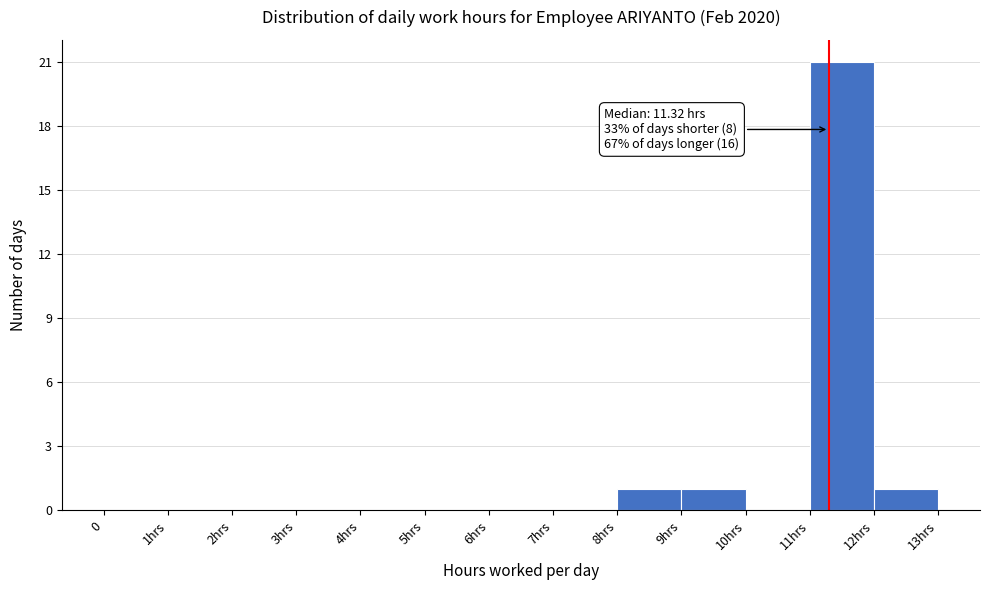

Reading right to left, extract all data points from this chart.

12hrs=1	11hrs=21	10hrs=0	9hrs=1	8hrs=1	7hrs=0	6hrs=0	5hrs=0	4hrs=0	3hrs=0	2hrs=0	1hrs=0	0=0